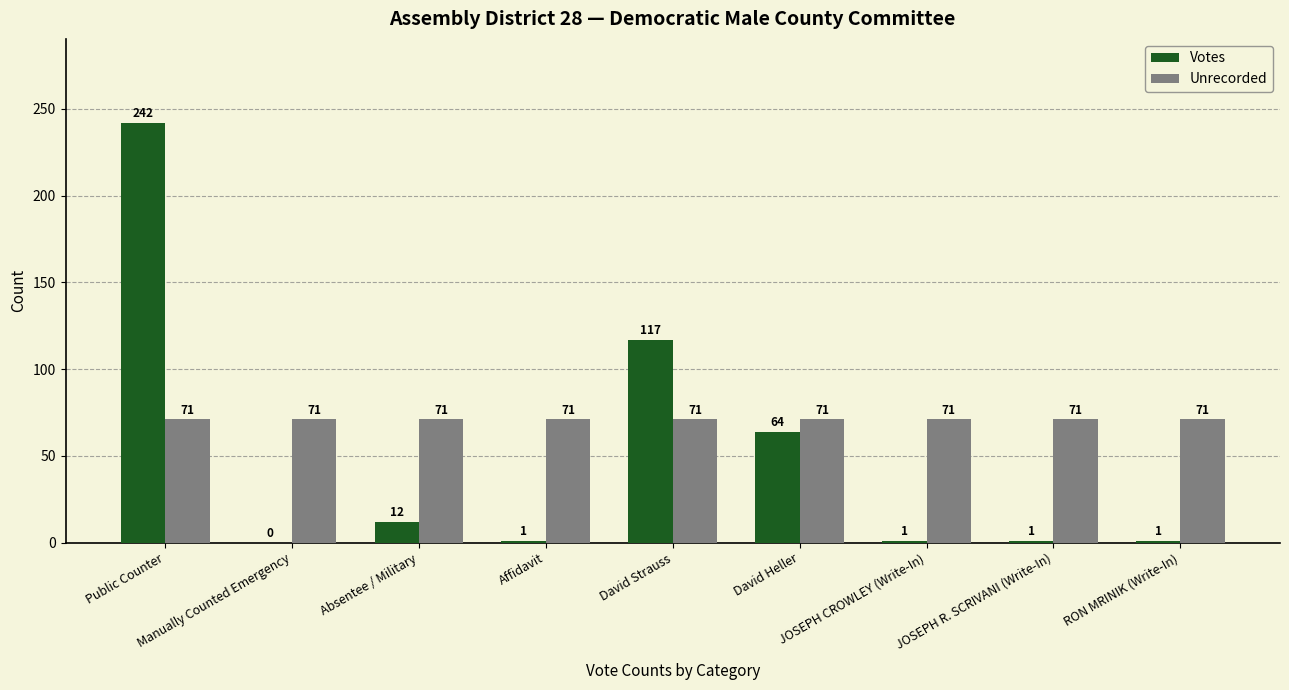

Count the number of data series in this chart.

2